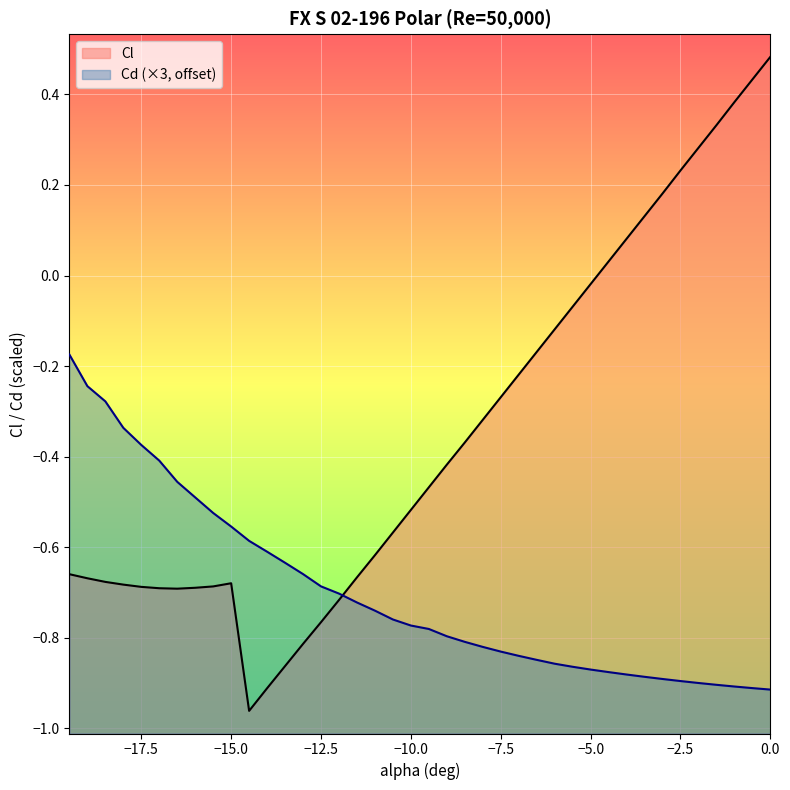

Which series has the largest total across all categories?

Cl